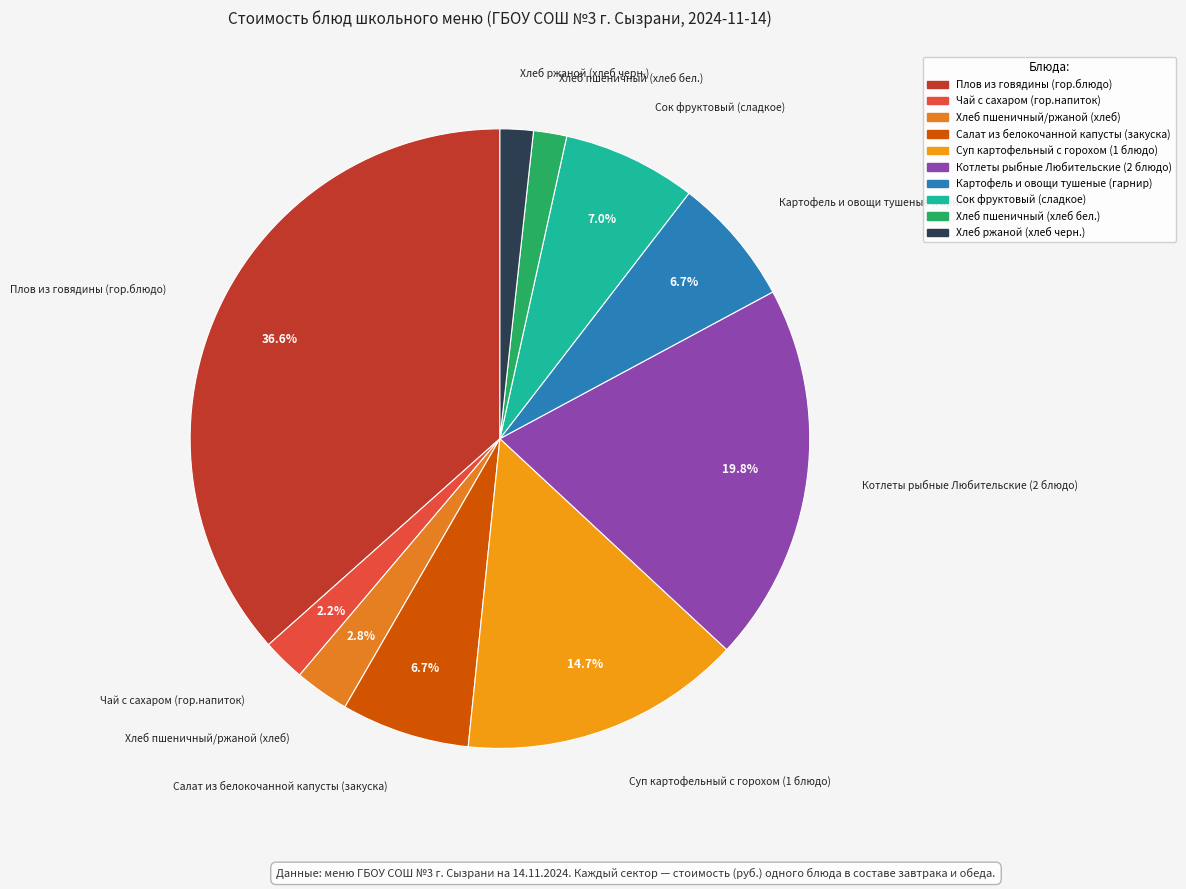

To the nearest percent, what is the average slice percentage?

10%